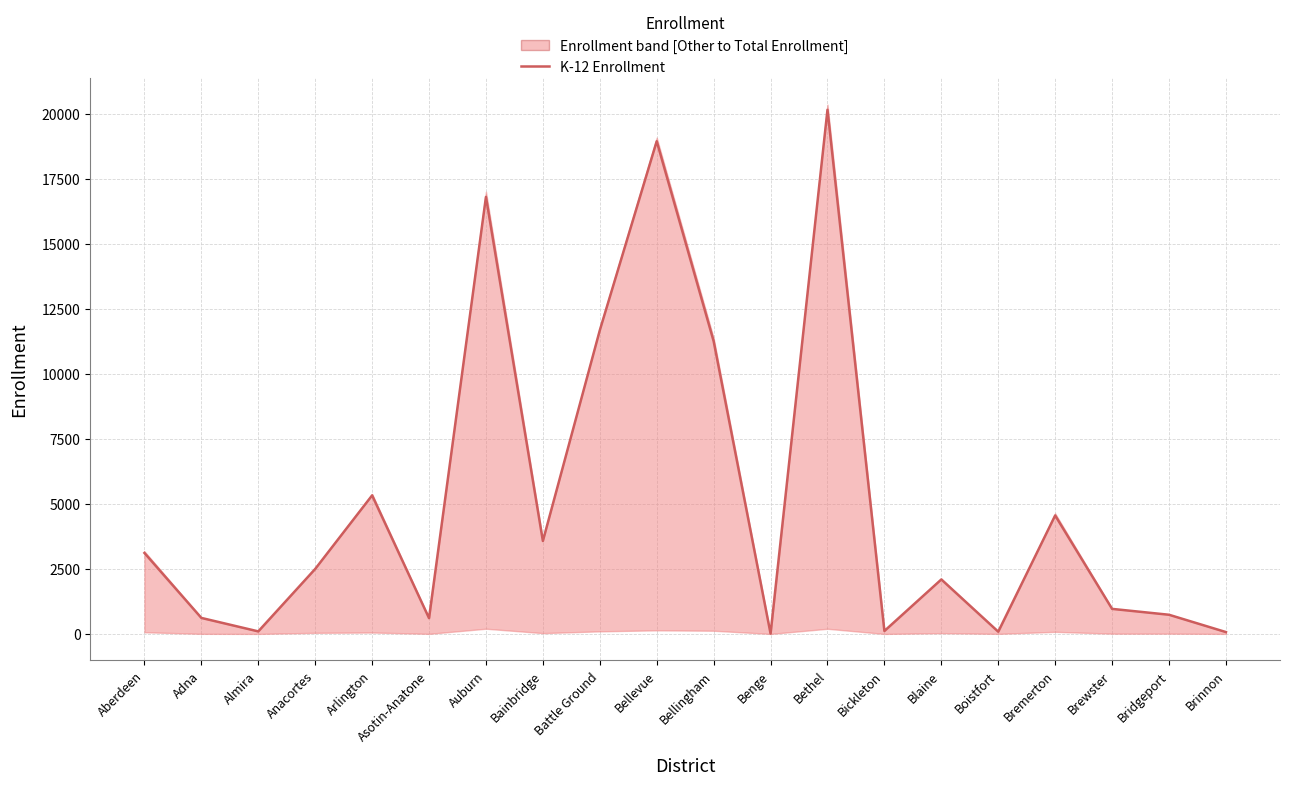

What is the difference between the second highest and minimum values?

18940.6